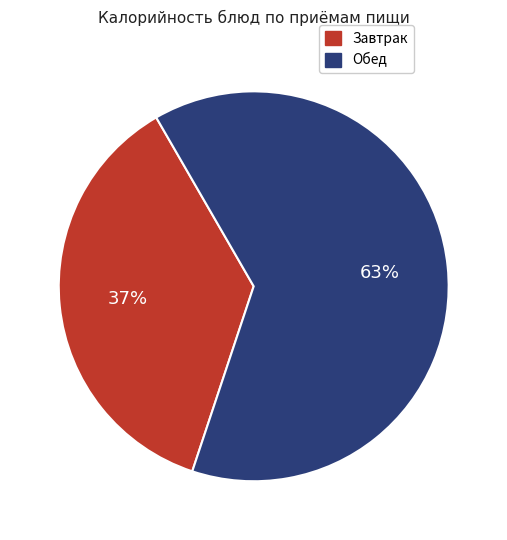

To the nearest percent, what is the average slice percentage?

50%